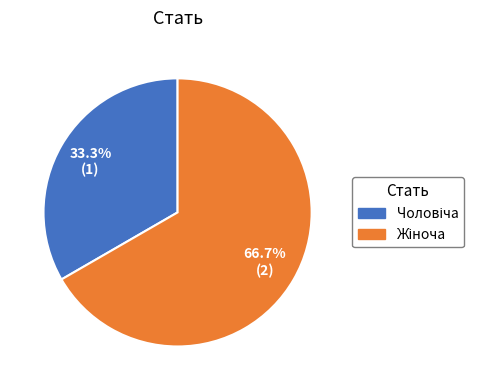

Is there a majority slice in this chart?

Yes